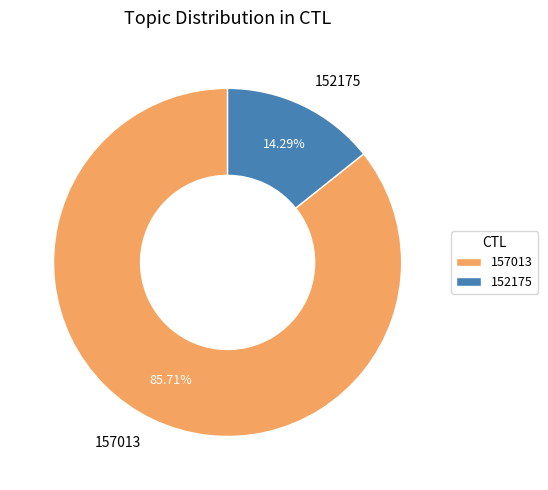

Approximately how many times larger is the value at 157013 compared to 152175?

6.0